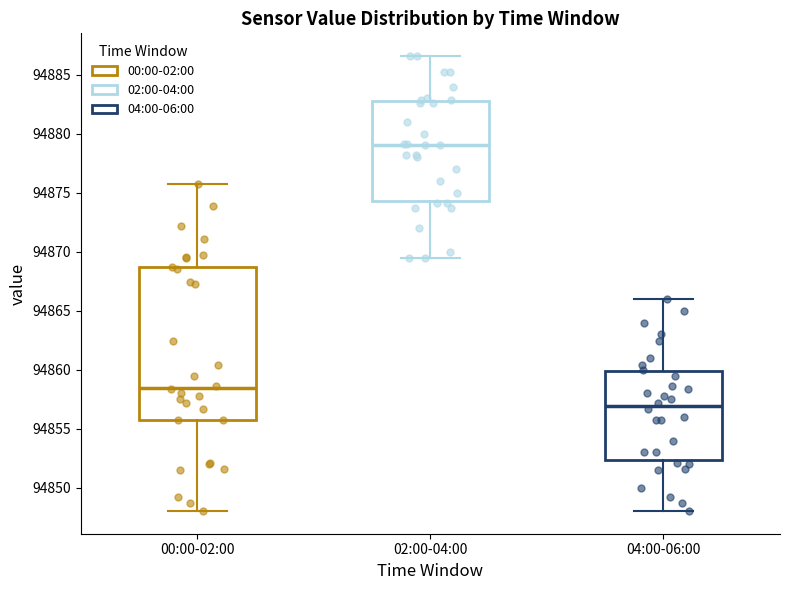

Where does the lower whisker of the box for 00:00-02:00 end on the y-axis? The values are not printed on the chart, so give them approximately, as read against the axis.

94848.0